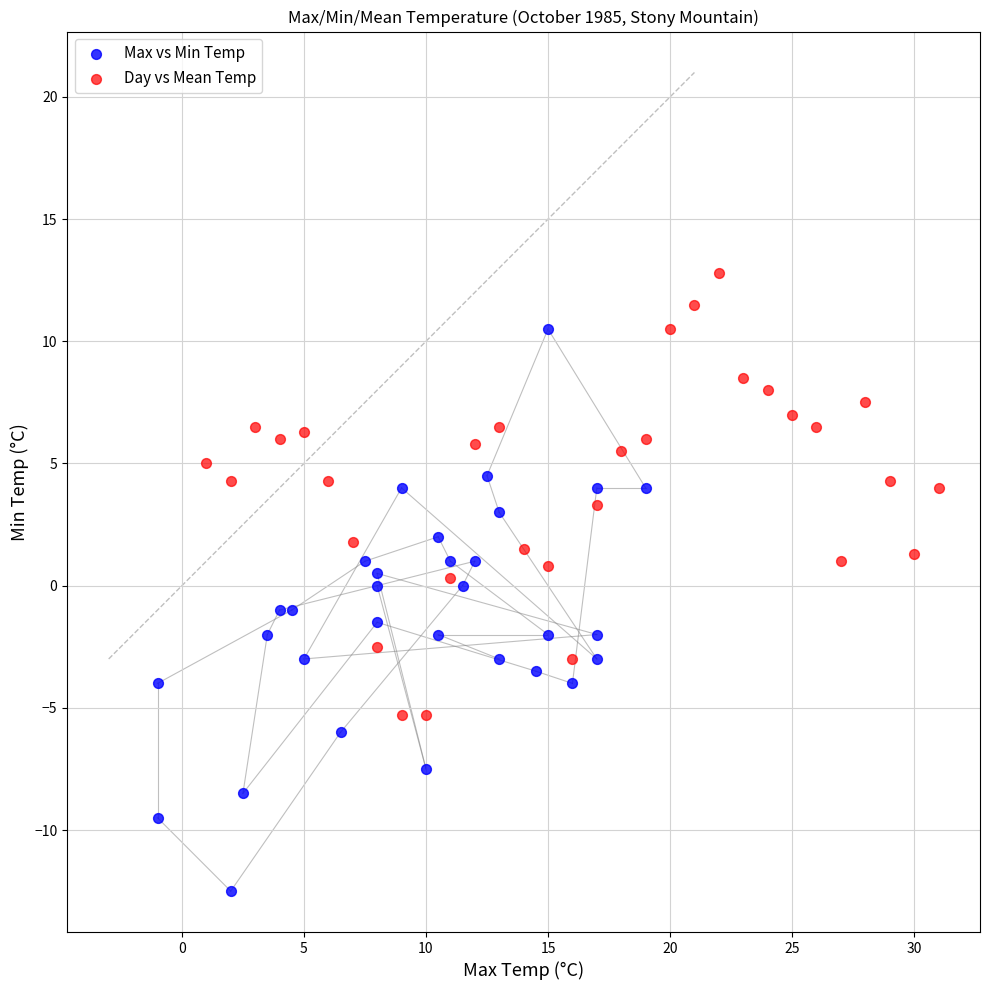

Which series has the largest Y range (max minus min)?

Max vs Min Temp